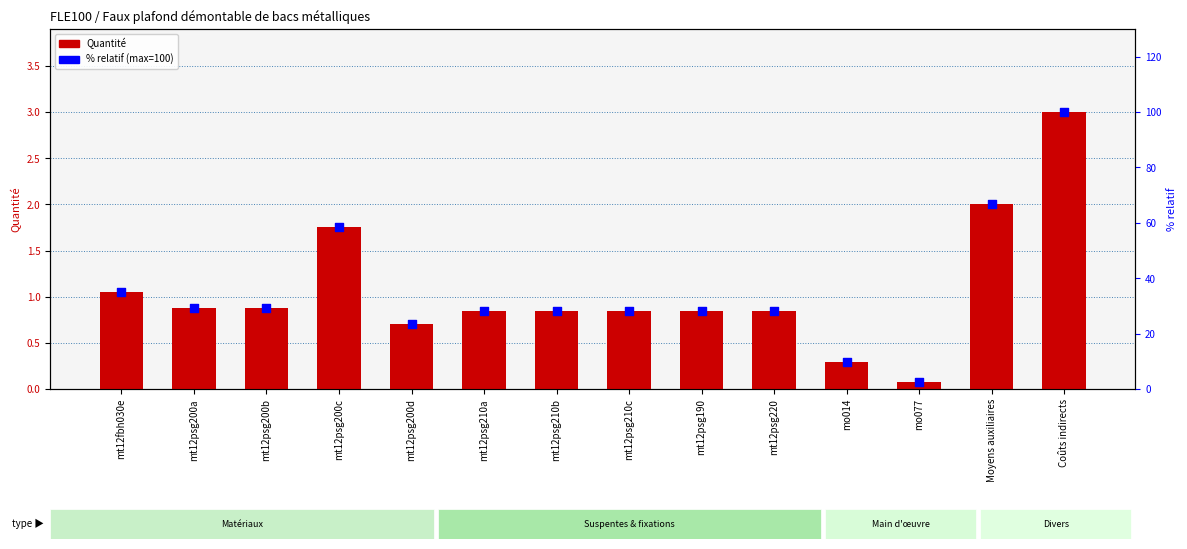

What is the total value across all series at mt12psg210a?

28.8